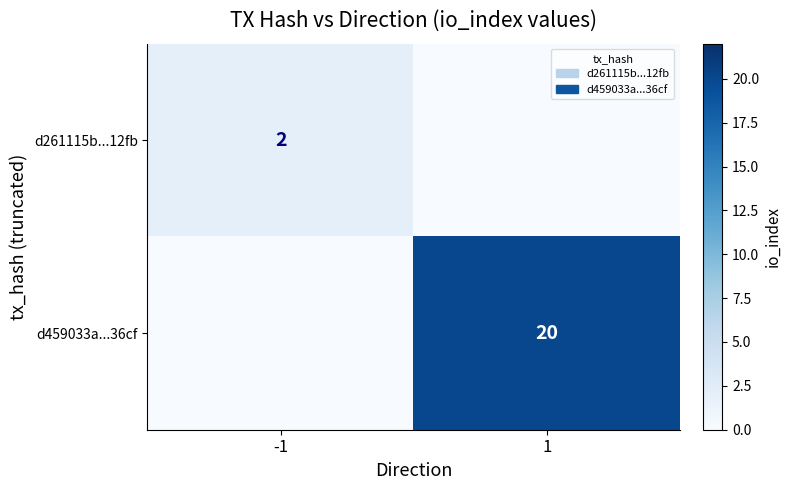

True or false: d261115b...12fb has a value of 2 at -1.

True